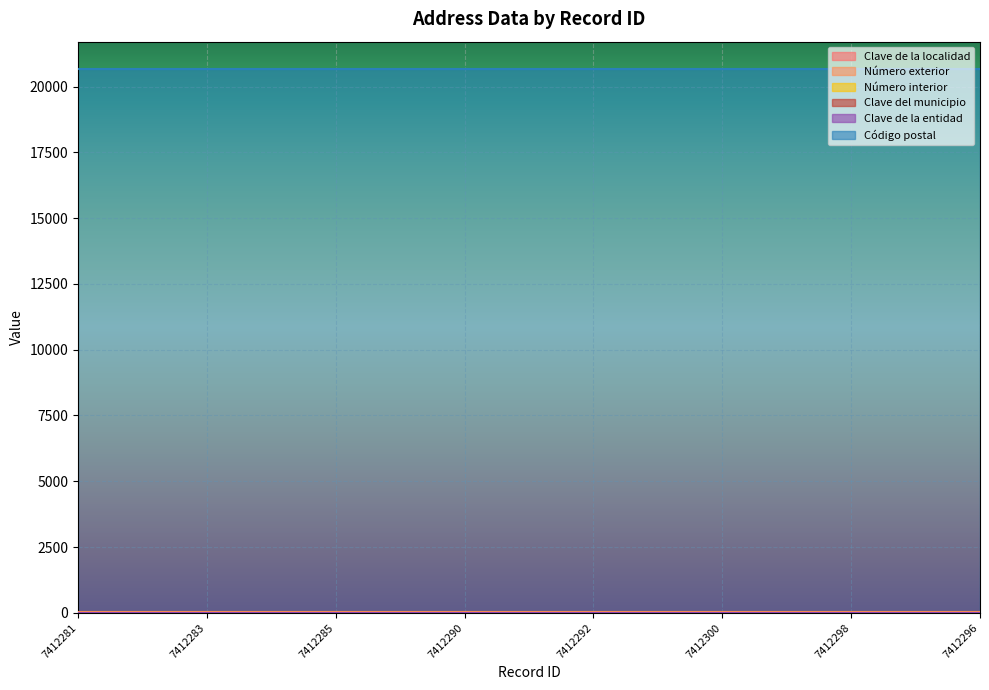

Which series changed the most between 7412283 and 7412285?

Clave de la localidad